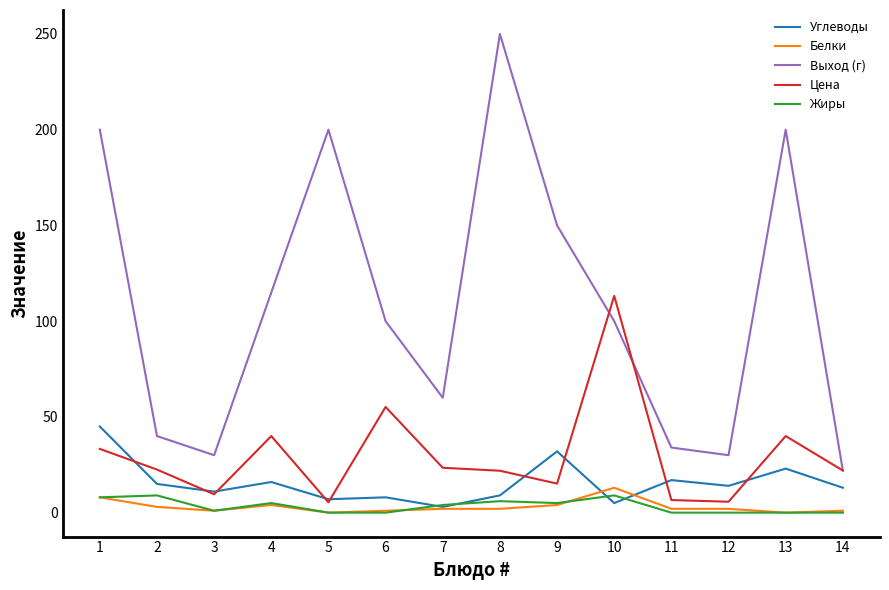

At how many categories does at least one series exceed 244?

1